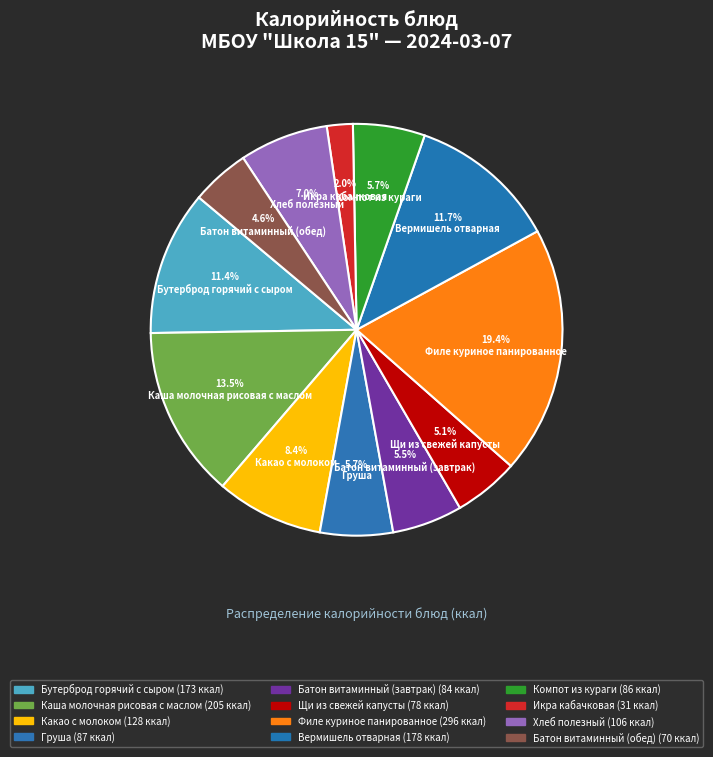

To the nearest percent, what portion does Груша represent?

6%